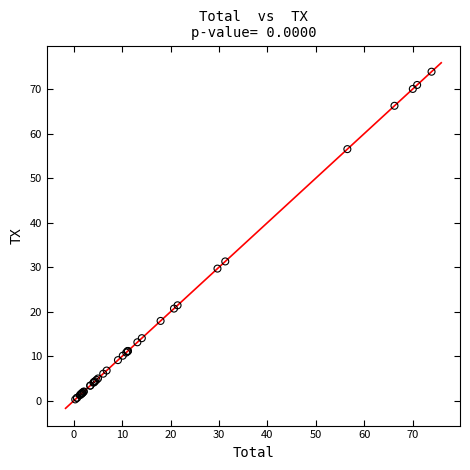

What Y value in the scatter plot is closest to 37?

31.3